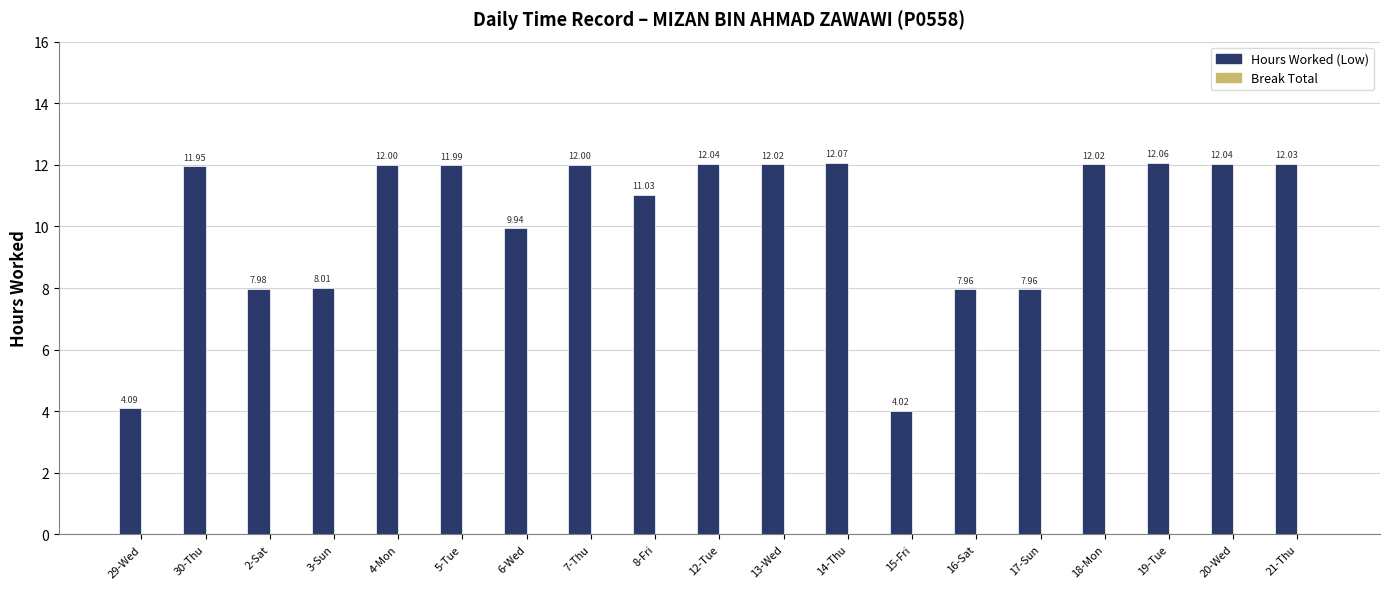

What is the ratio of the value at 2-Sat to the value at 30-Thu?

0.7